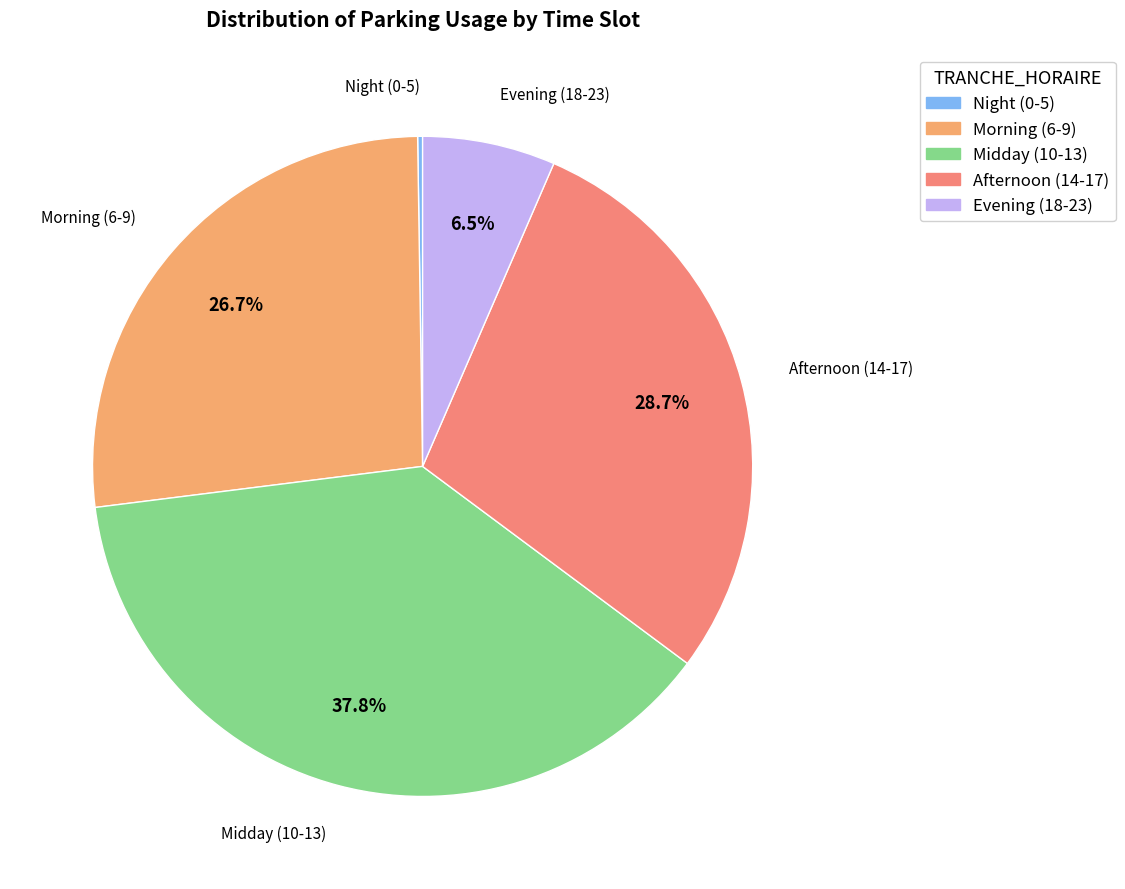

Is there any slice that represents more than half of the pie?

No